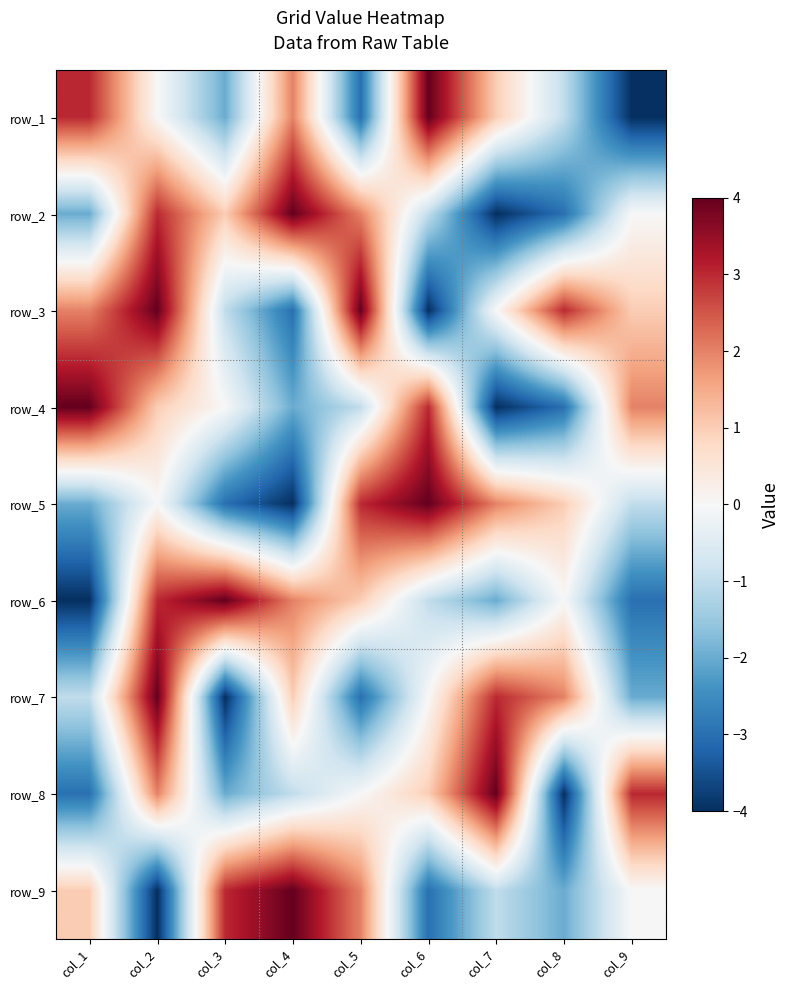

At which label does row_6 first exceed 0?

col_2